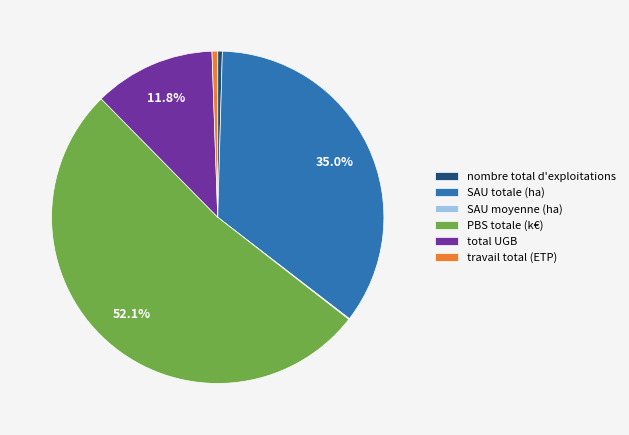

To the nearest percent, what is the combined percentage of SAU totale (ha) and PBS totale (k€)?

87%